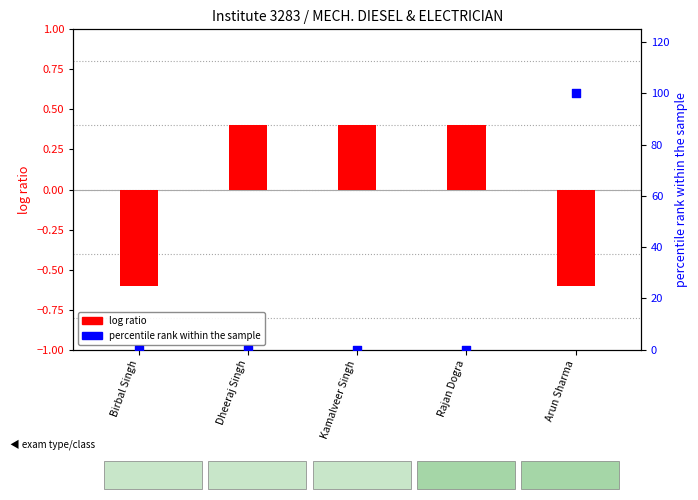

Which series reaches the maximum Y coordinate?

percentile rank within the sample